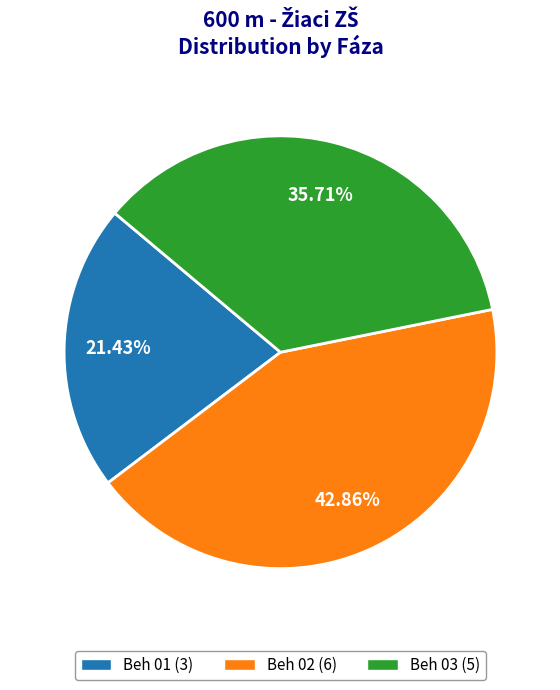

Which category has the biggest portion of the pie?

Beh 02